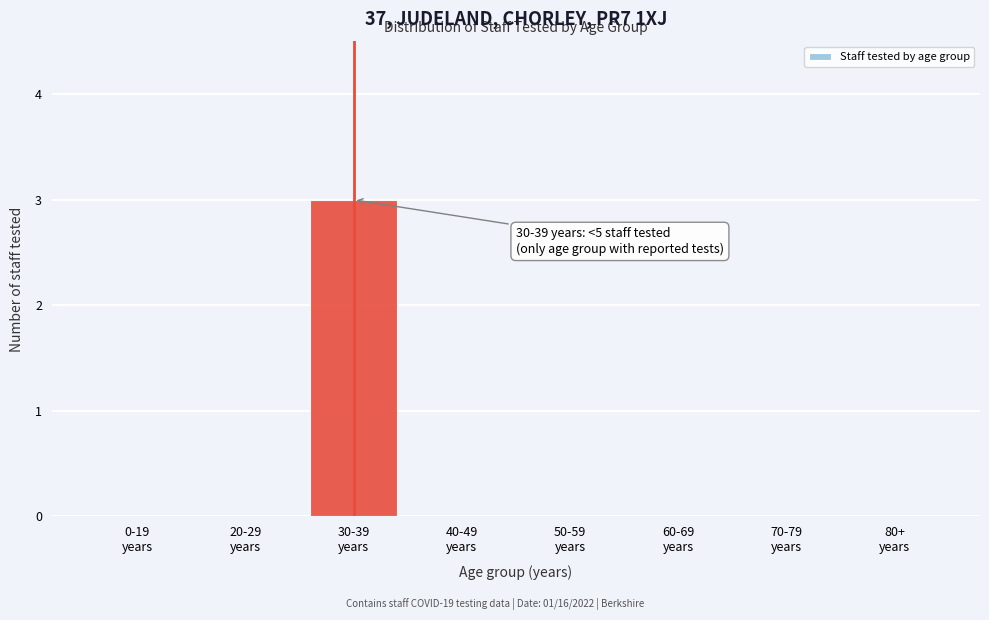

What is the sum of all values?

3